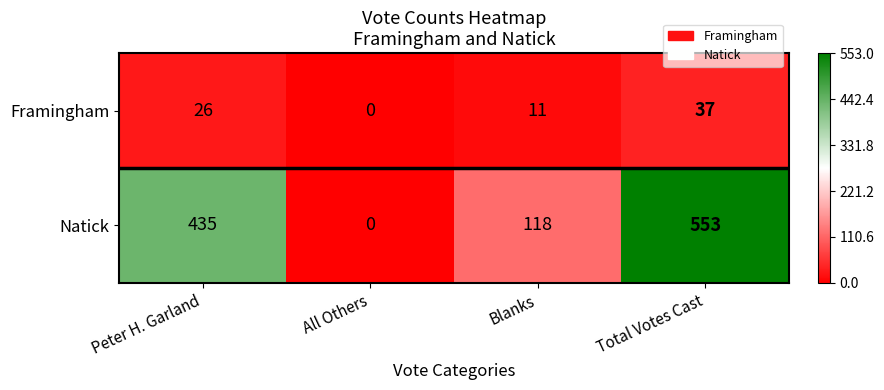

Which label corresponds to the smallest value in the chart?

All Others